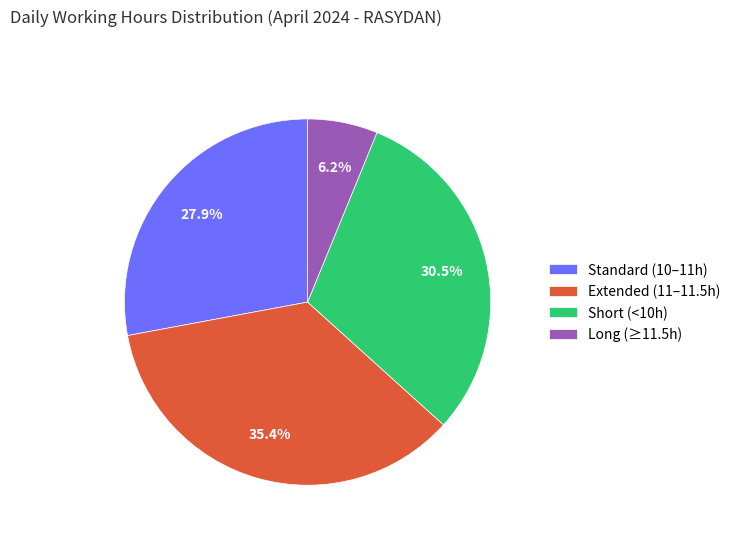

Combined, do Standard (10–11h) and Short (<10h) account for over 50%?

Yes